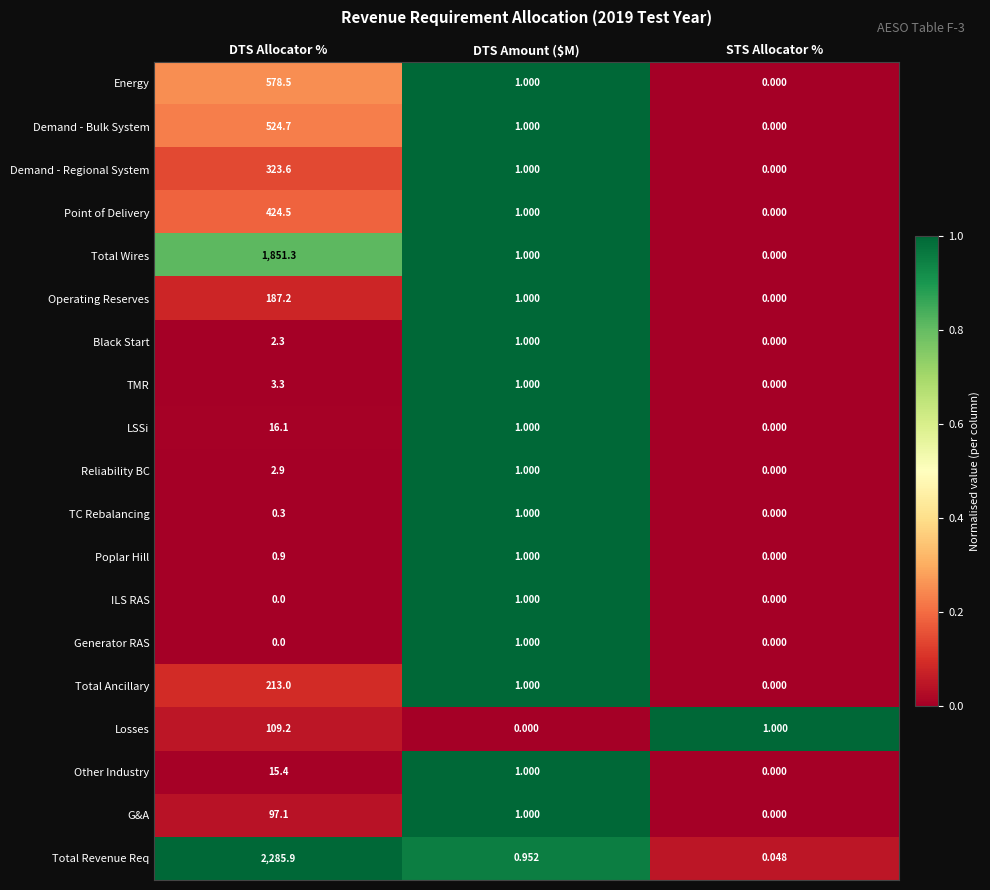

Between DTS Allocator % and DTS Amount ($M), which series saw the biggest shift?

Total Revenue Req